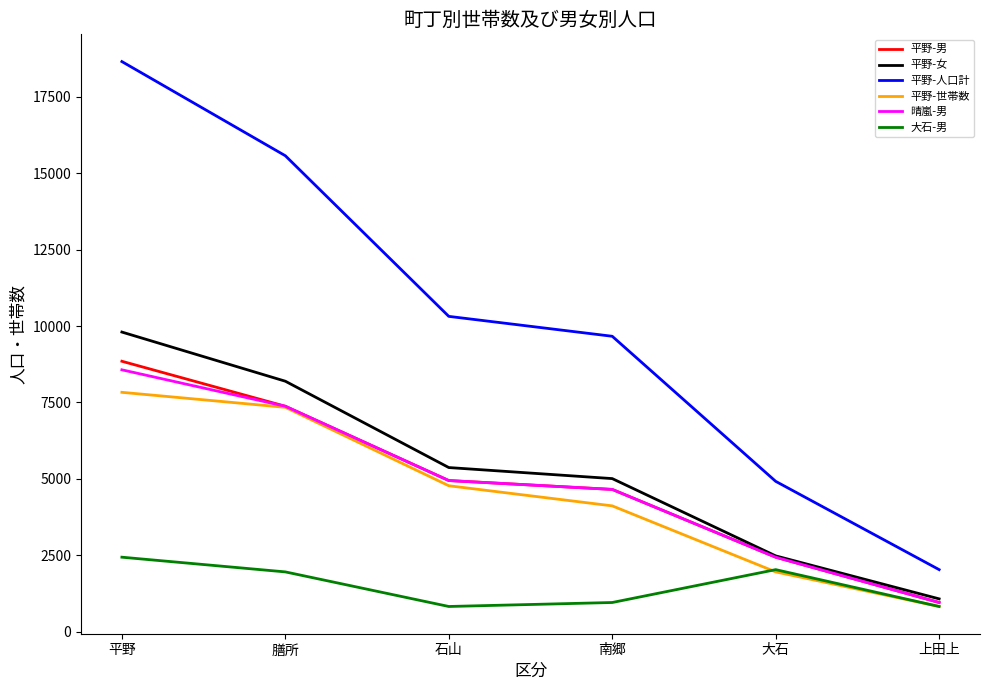

The 大石-男 series shows 826 at 上田上. True or false?

True